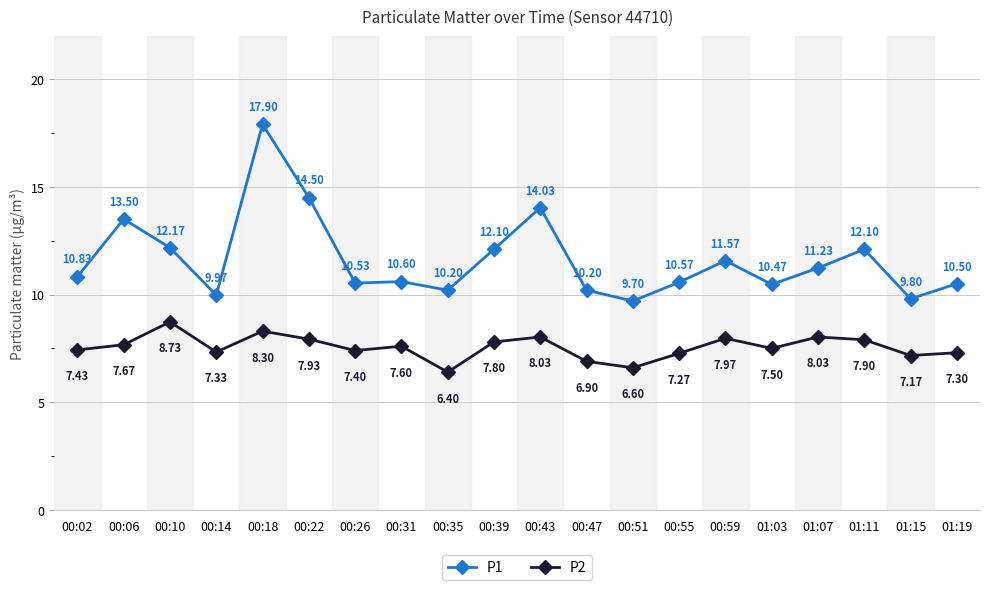

At which category is the sum across all series the highest?

00:18